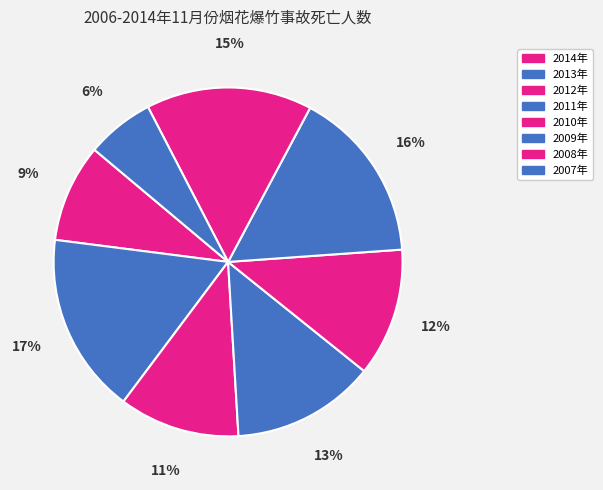

Rank the categories by value from lowest to highest.

2007年, 2014年, 2012年, 2010年, 2011年, 2008年, 2009年, 2013年